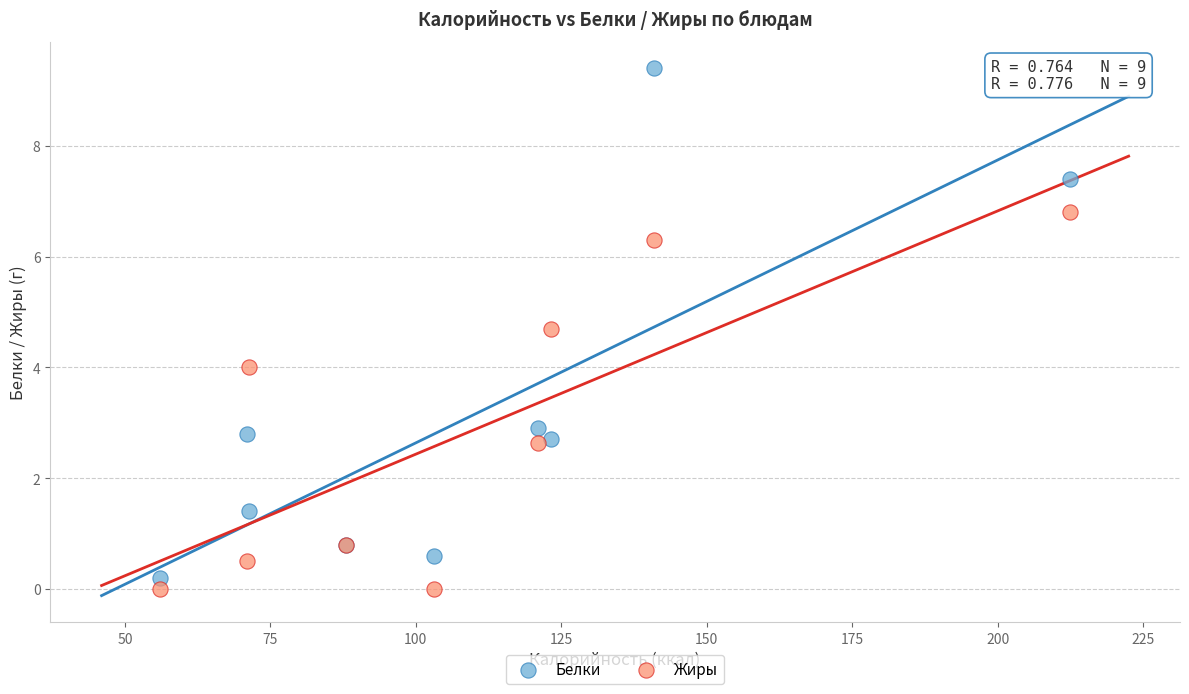

Which series contains the highest Y value?

Белки